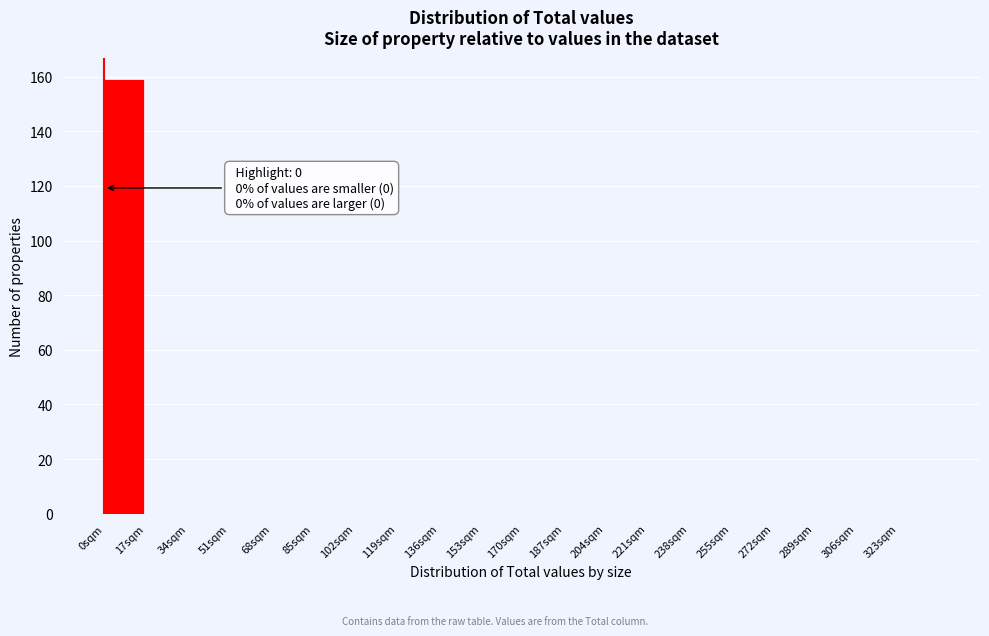

Over which range of the x-axis is the bar tallest?

0 to 17